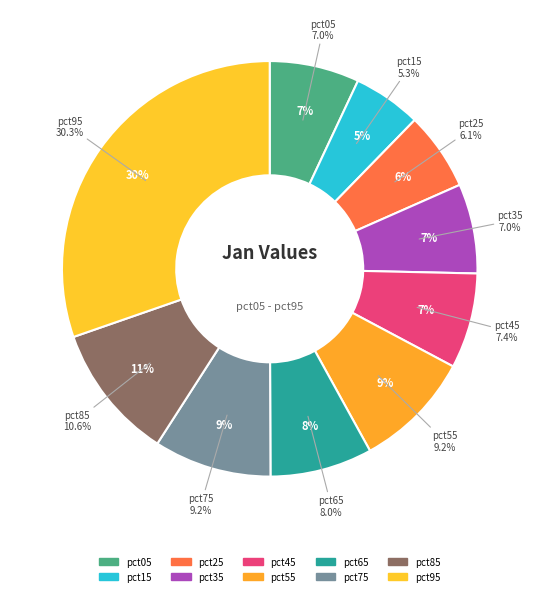

Rank the categories by value from highest to lowest.

pct95, pct85, pct55, pct75, pct65, pct45, pct05, pct35, pct25, pct15